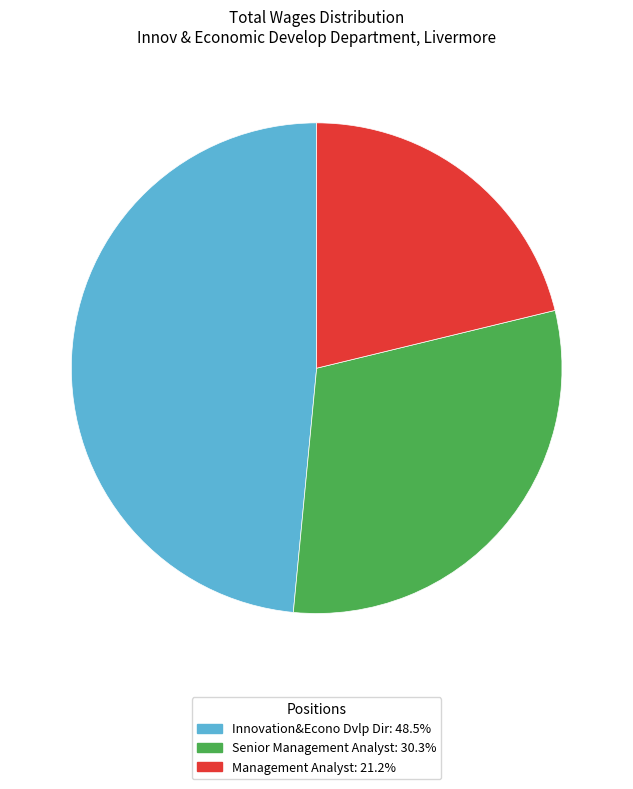

Which slice is the largest?

Innovation&Econo Dvlp Dir